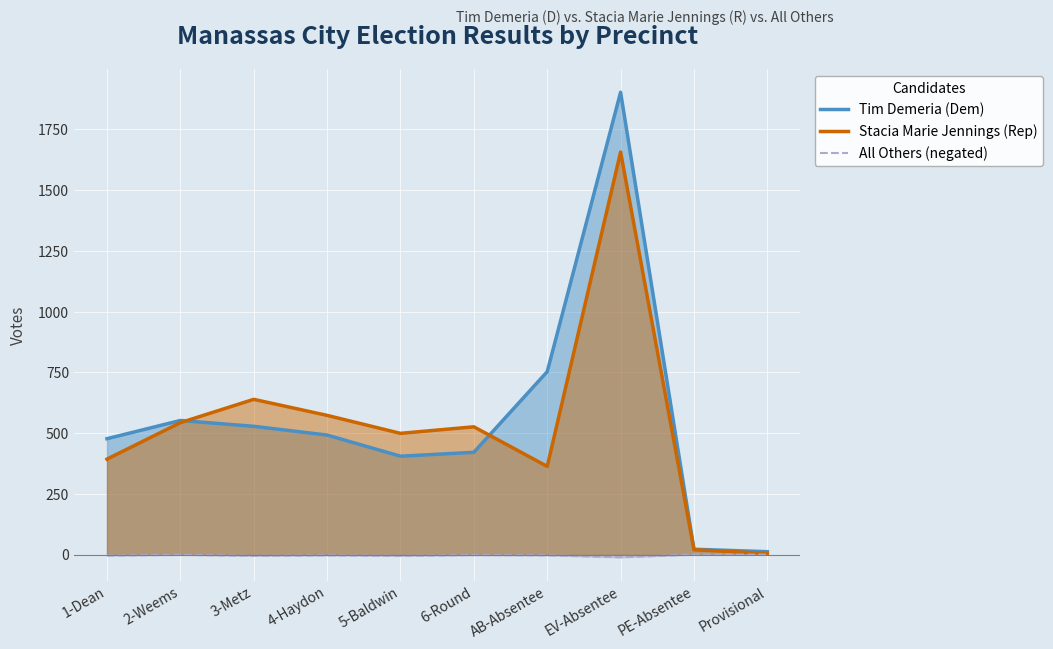

True or false: Stacia Marie Jennings (Rep) has a value of 944 at 4-Haydon.

False